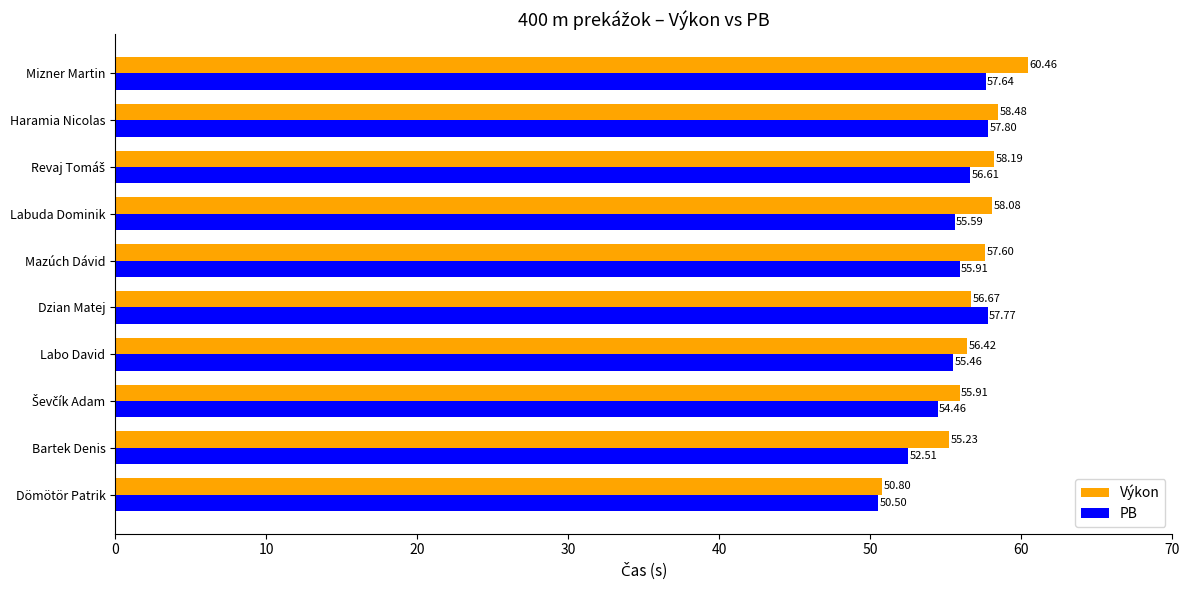

Rank the series by their average value, from lowest to highest.

PB, Výkon